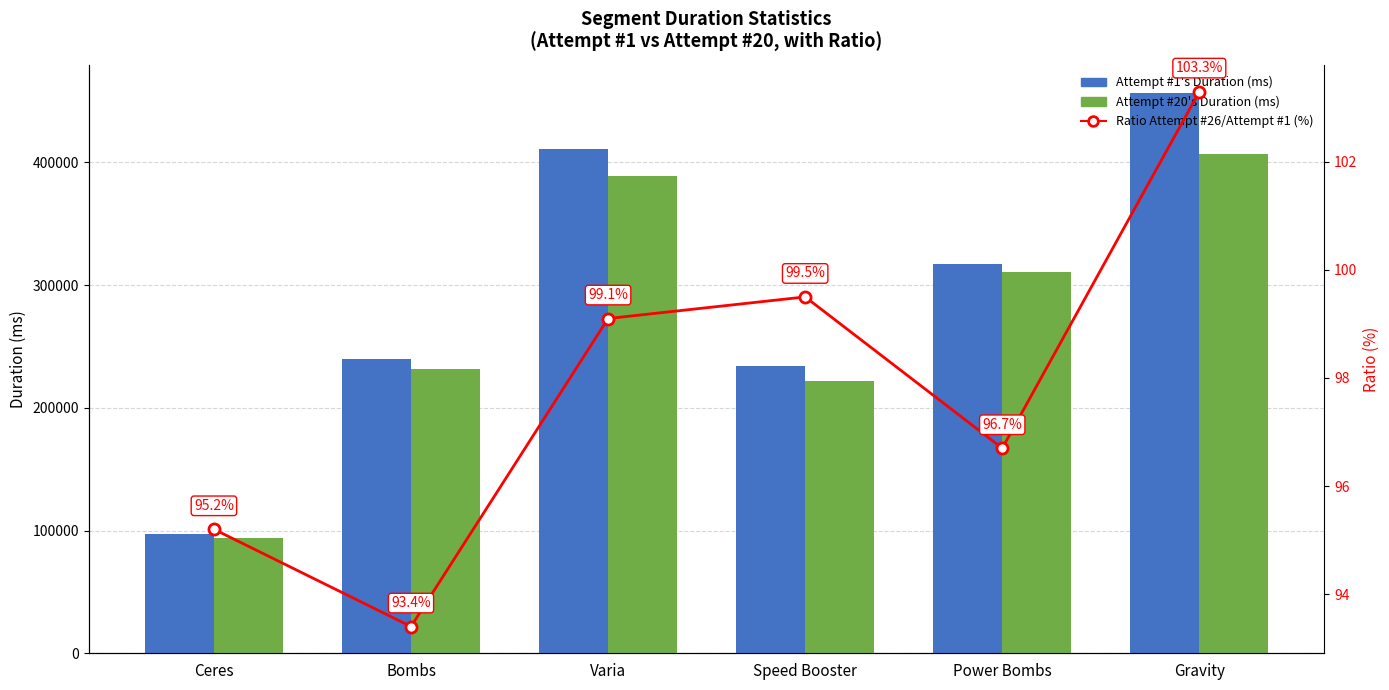

How many data points in Attempt #20's Duration (ms) are above 310401?

2